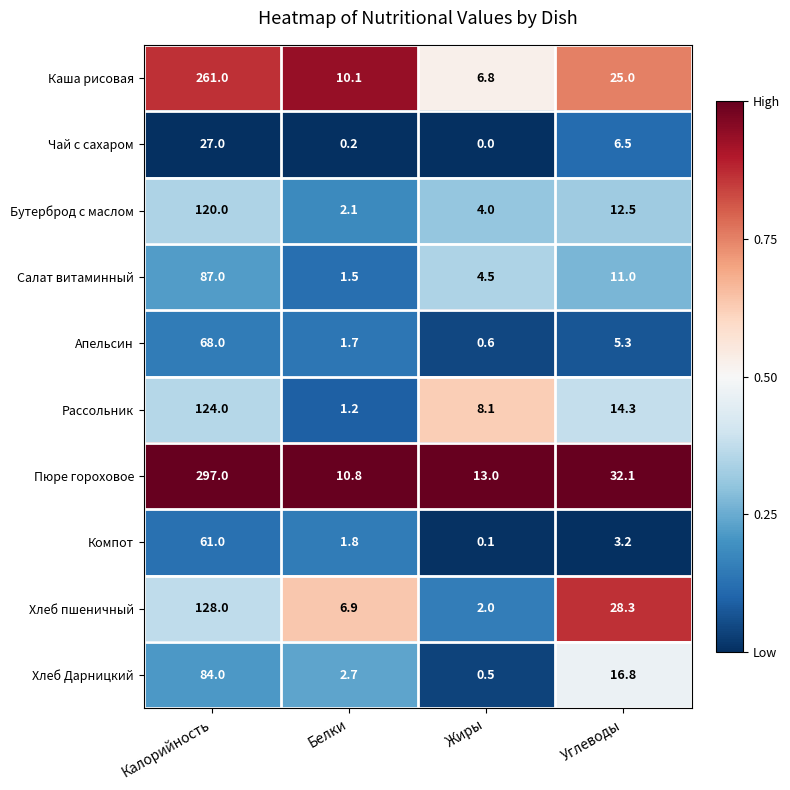

What is the greatest value displayed?

297.0